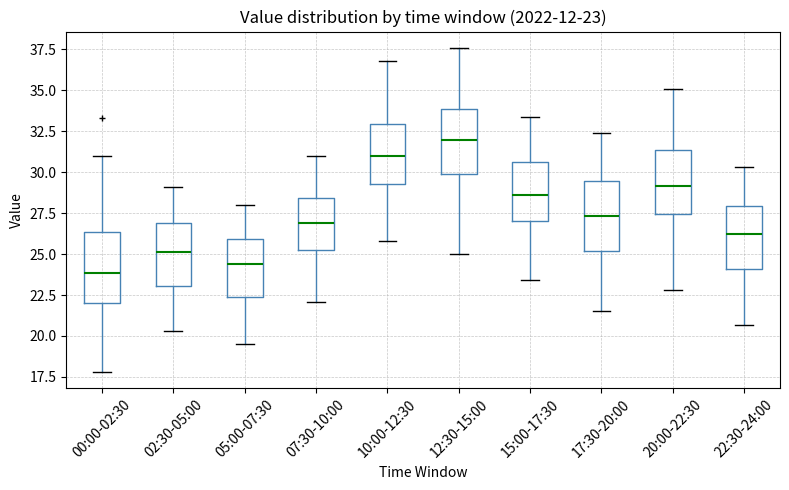

Which box has the lowest median line?

00:00-02:30